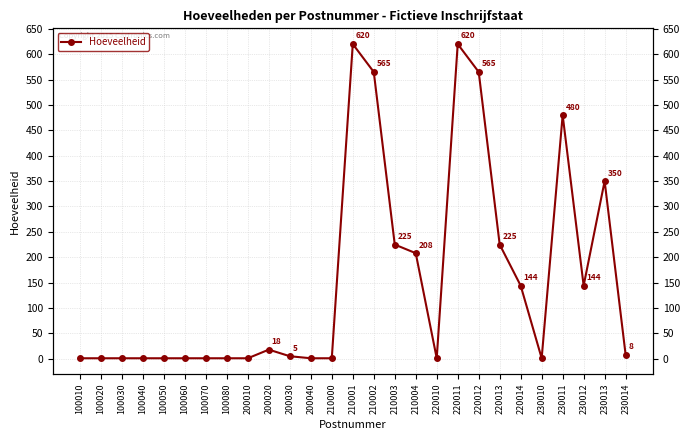

Does the chart have visible grid lines?

Yes